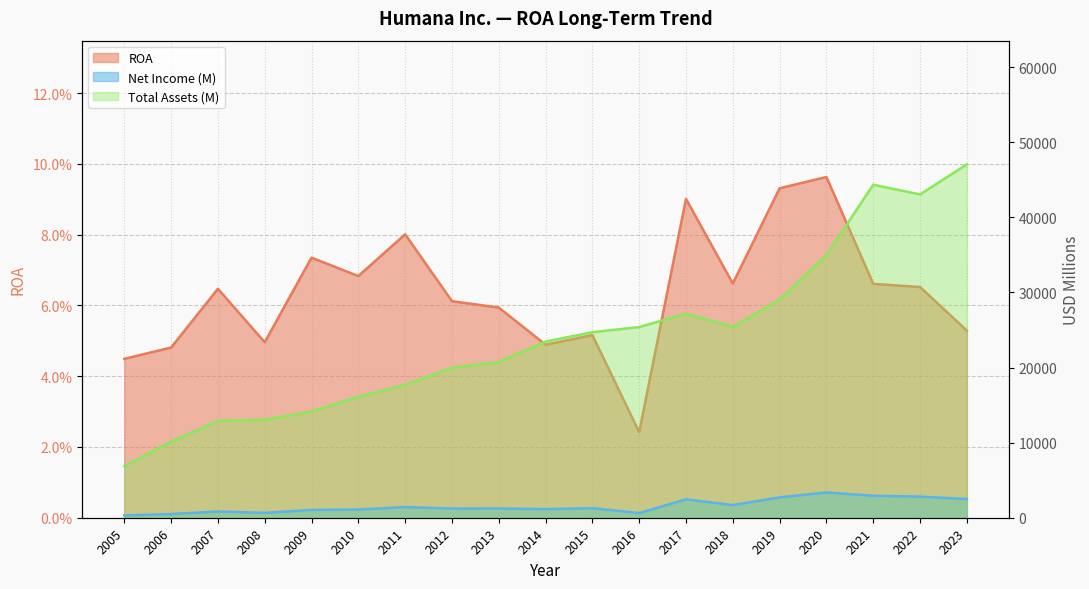

Is it true that ROA equals 0.1 at 2019?

False